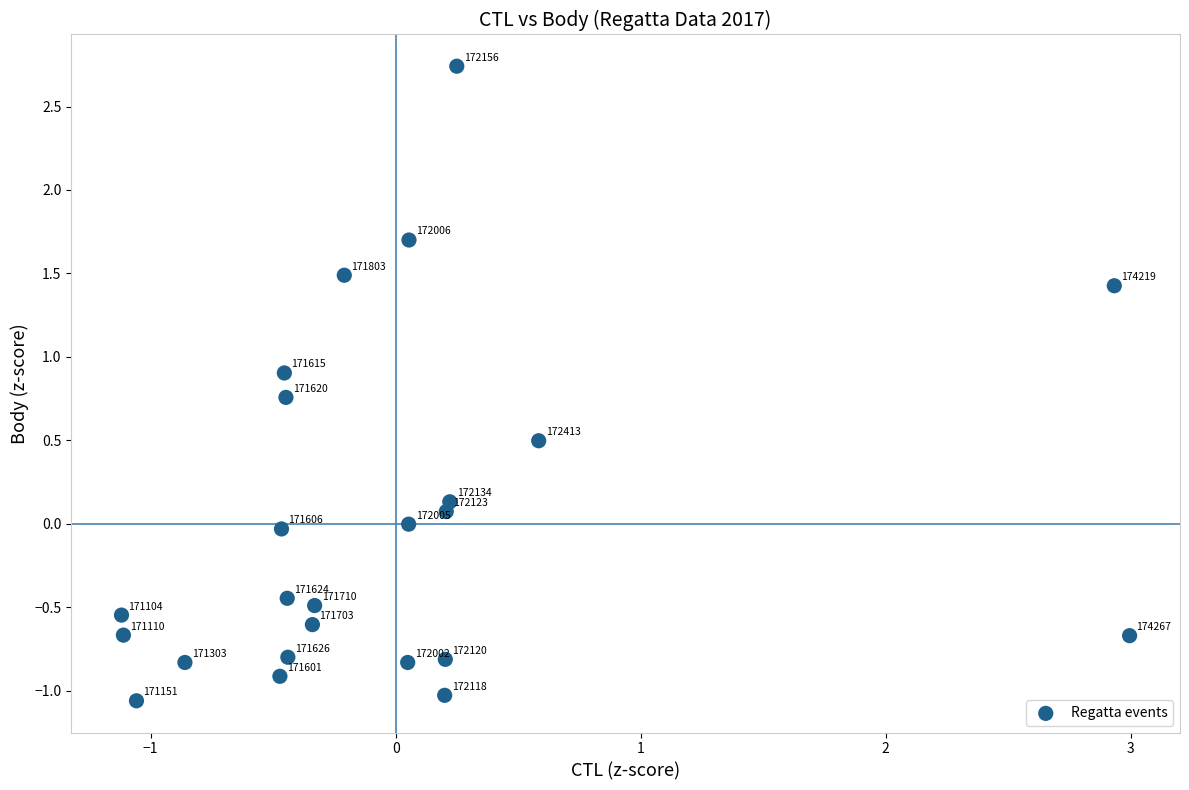

What is the range of Y values (max minus min)?

3.8